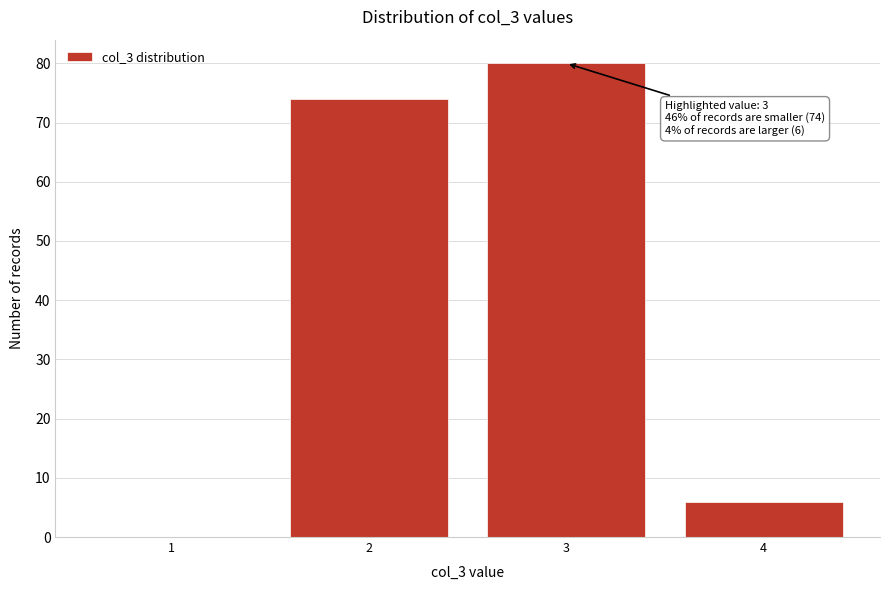

Reading left to right, what are all the values shown in this chart?

1=0	2=74	3=80	4=6